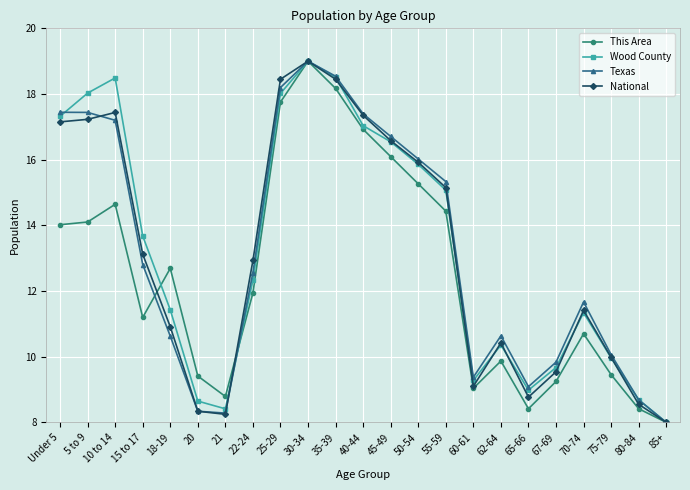

What is the label of the 8th point from the left?

22-24